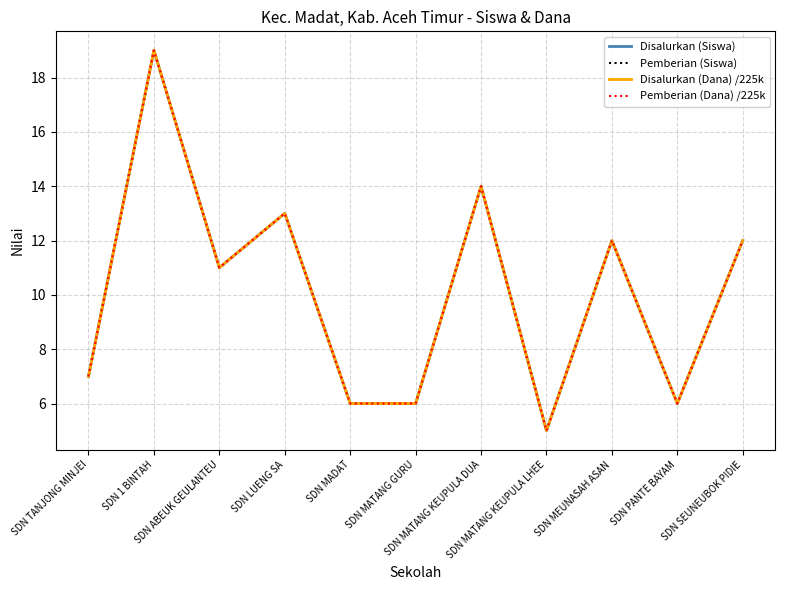

Reading left to right, list all the values displayed in this chart.

Disalurkan (Siswa): 7	19	11	13	6	6	14	5	12	6	12
Pemberian (Siswa): 7	19	11	13	6	6	14	5	12	6	12
Disalurkan (Dana) /225k: 7	19	11	13	6	6	14	5	12	6	12
Pemberian (Dana) /225k: 7	19	11	13	6	6	14	5	12	6	12